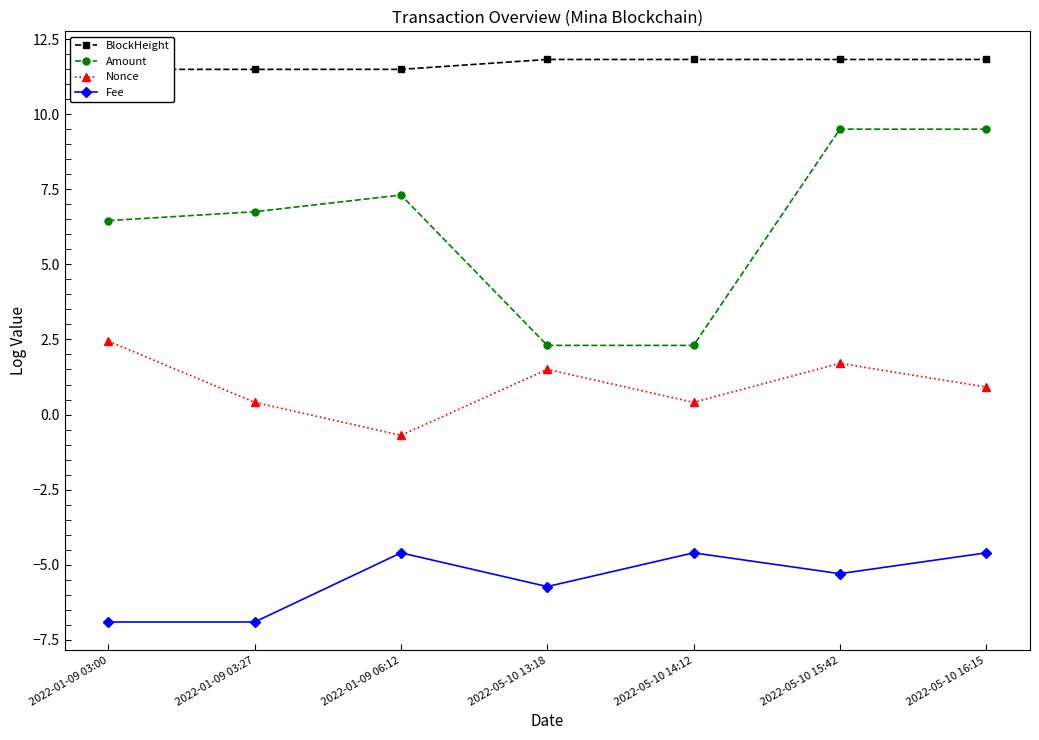

List the series in order of their peak value, lowest first.

Fee, Nonce, Amount, BlockHeight